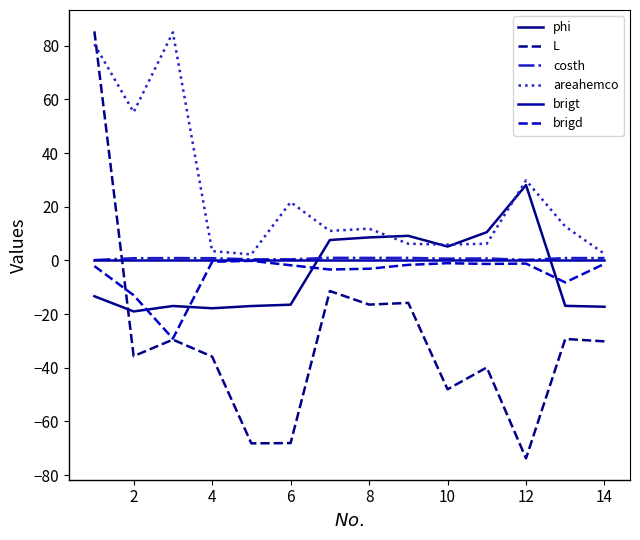

In brigt, how many points are lower than both neighbors (excluding endpoints)?

4